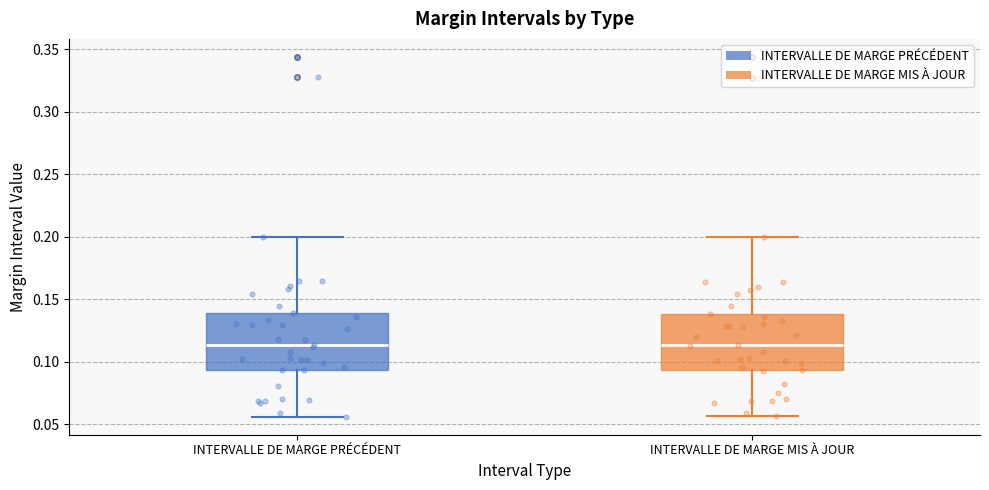

Reading left to right, read every box against the y-axis: the position of its median line, the range the box covers, and the ends of its whiskers. The values are not printed on the chart, so give them approximately, as read against the axis.

INTERVALLE DE MARGE PRÉCÉDENT: median 0.115, box 0.095 to 0.140, whiskers 0.055 to 0.200
INTERVALLE DE MARGE MIS À JOUR: median 0.115, box 0.095 to 0.140, whiskers 0.055 to 0.200